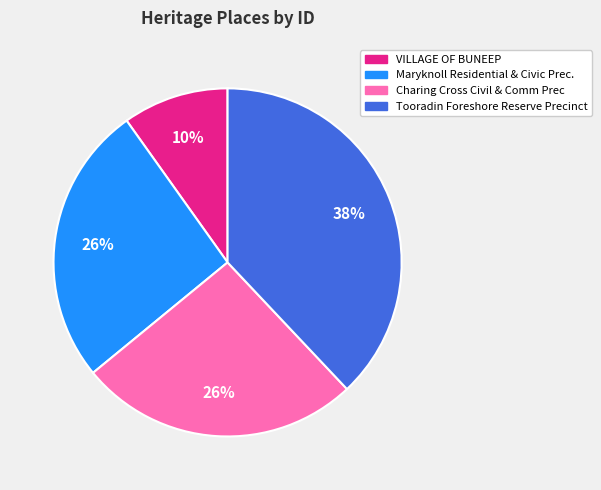

Count the number of slices in the pie.

4